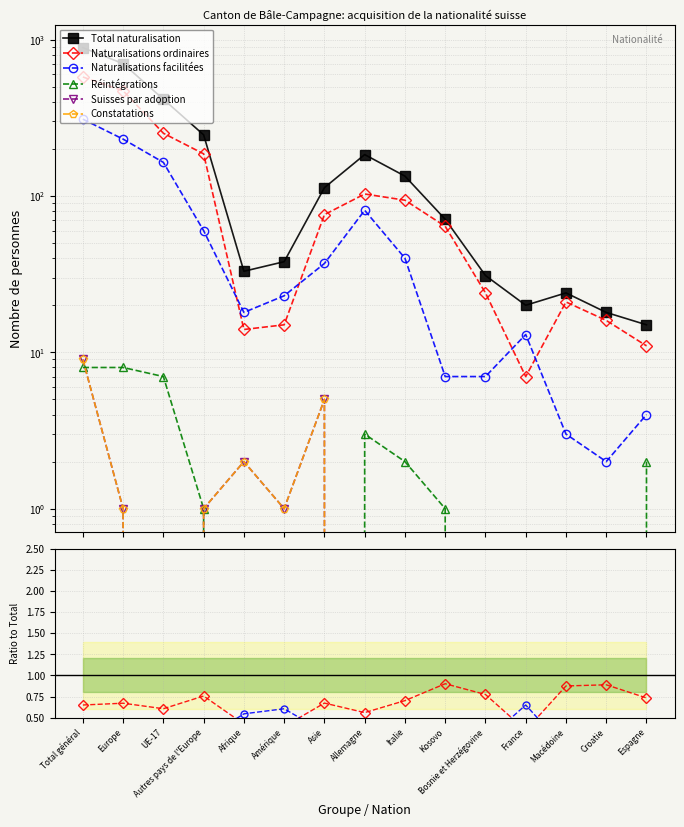

The Réintégrations series shows 0.0 at Autres pays de l'Europe. True or false?

False